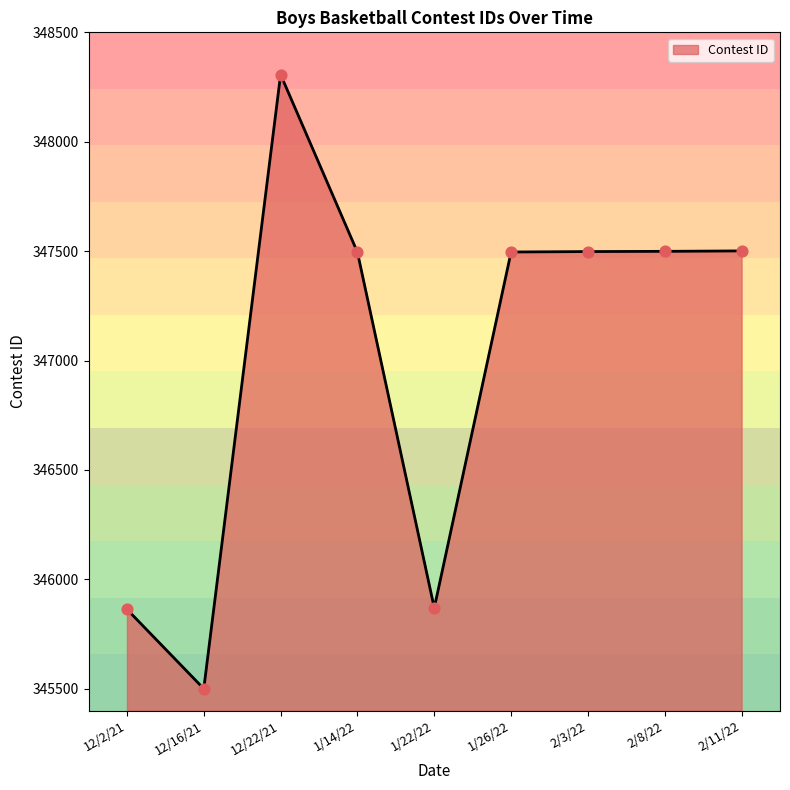

What is the change in value from 12/2/21 to 1/14/22?

+1632